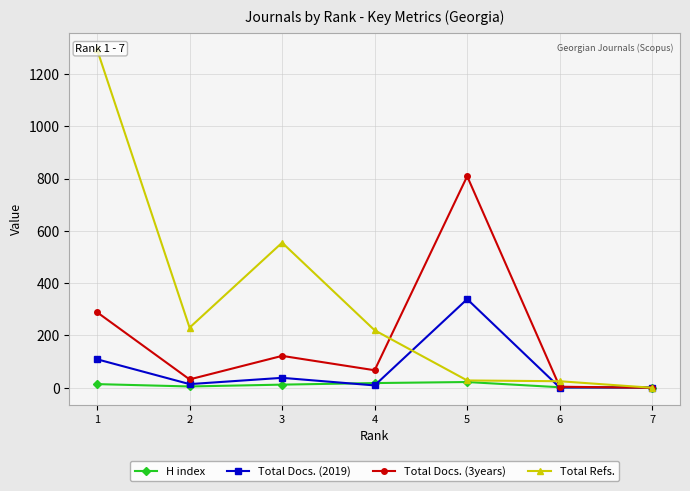

What is the sum of the Total Docs. (2019) values at 1 and 2?

123